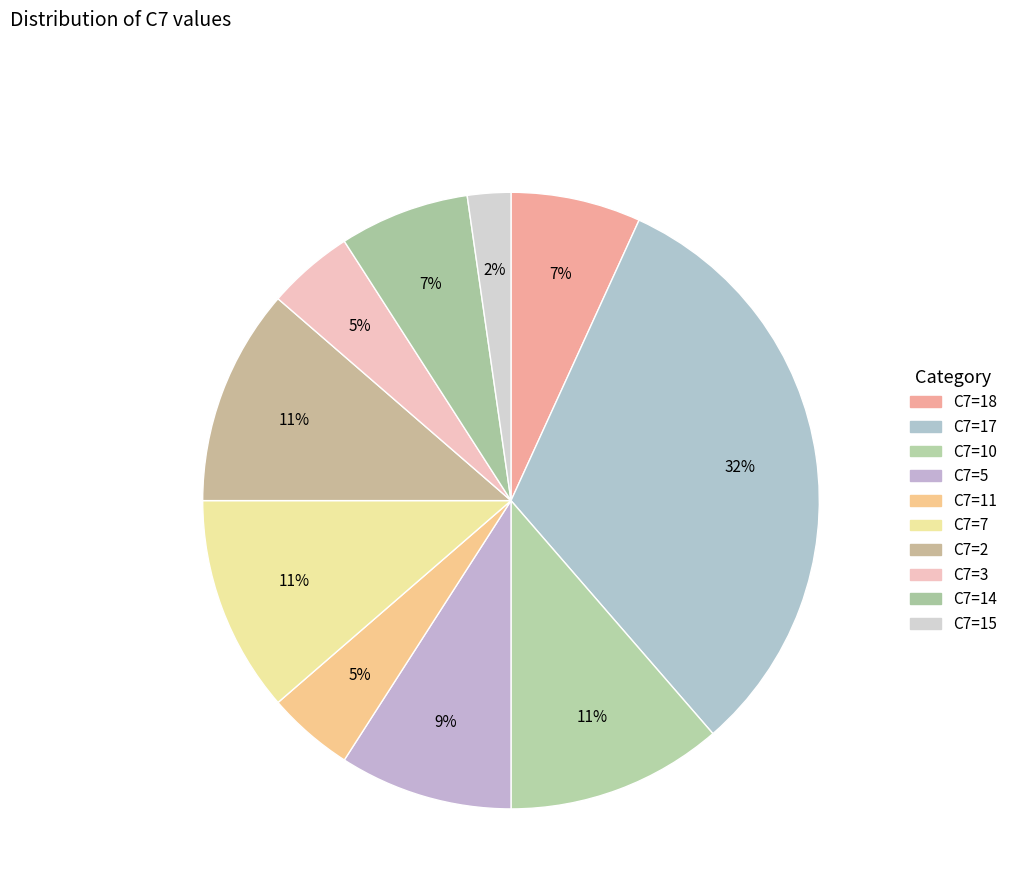

How many segments does this pie chart have?

10